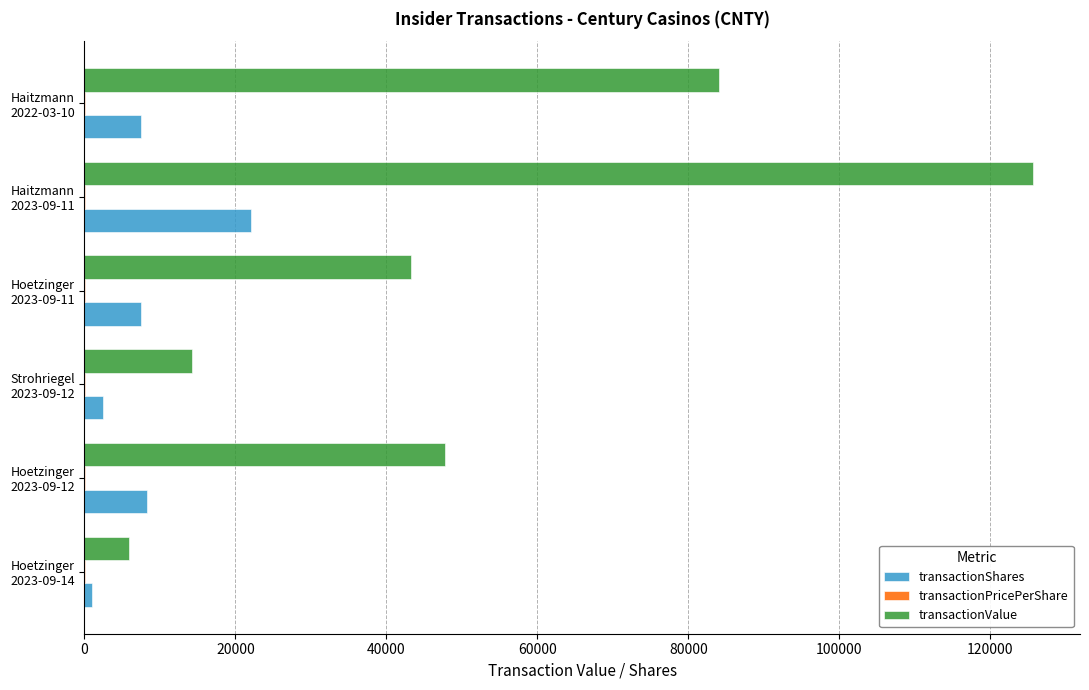

What is the greatest value displayed?

125620.0